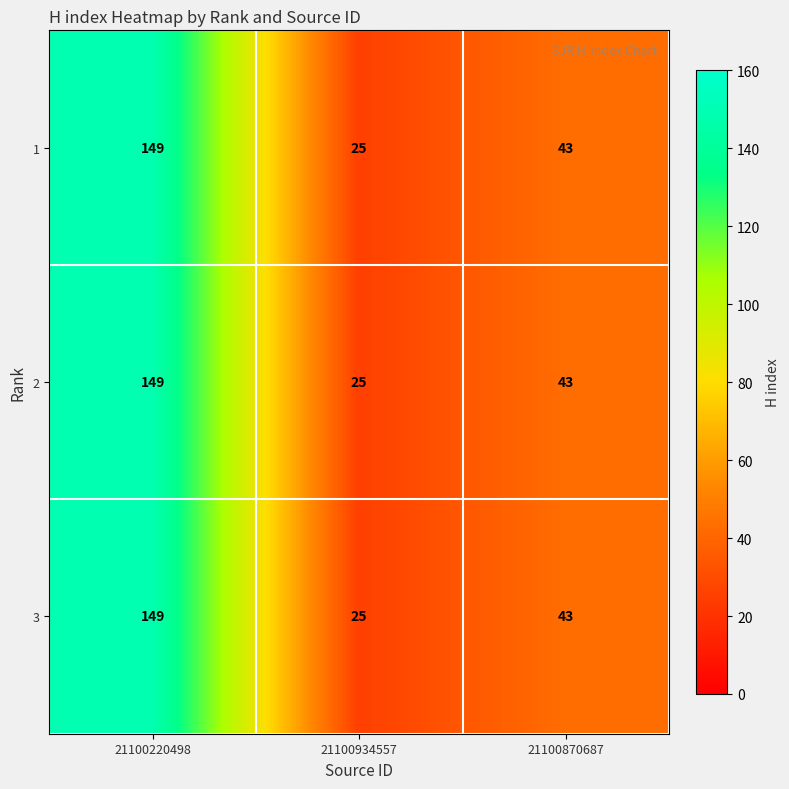

At which category is the sum across all series the highest?

21100220498